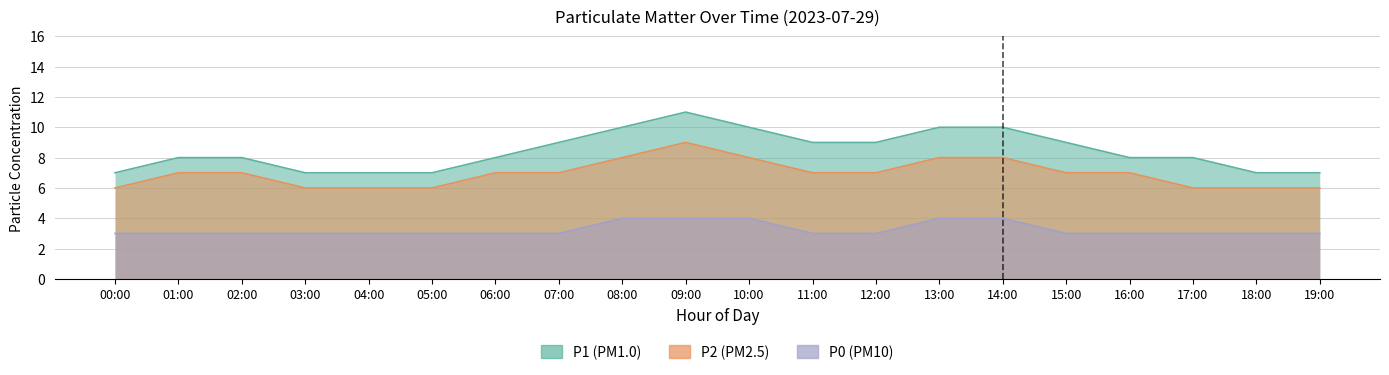

True or false: P2 and P0 intersect in this chart.

False